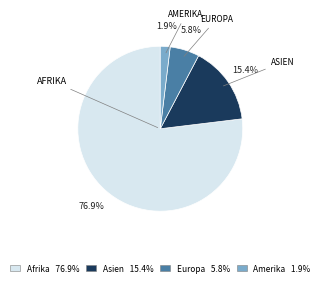

Is there any slice that represents more than half of the pie?

Yes